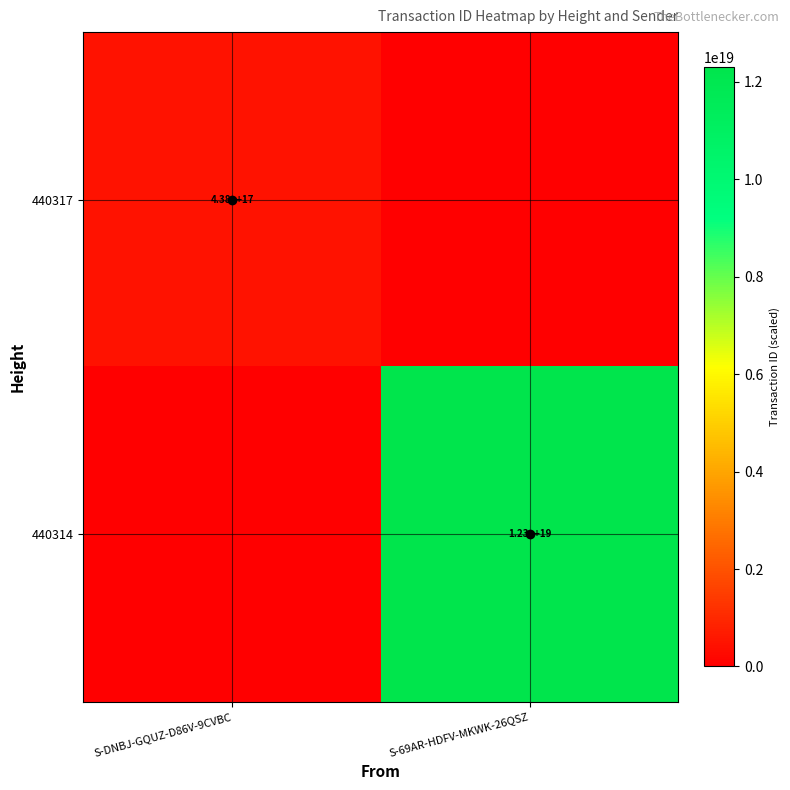

What is the average value of the 440314 series?

6146961977490950144